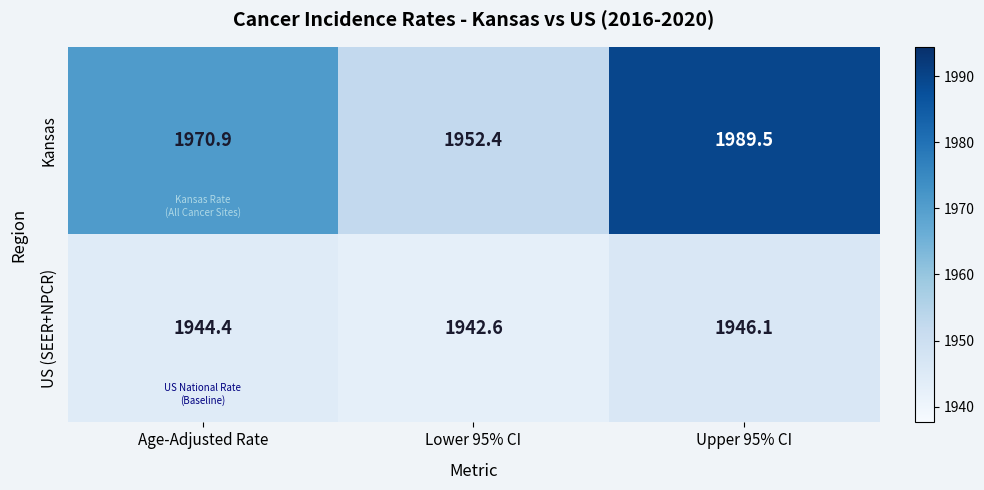

Rank the series at Age-Adjusted Rate from lowest to highest value.

US (SEER+NPCR), Kansas